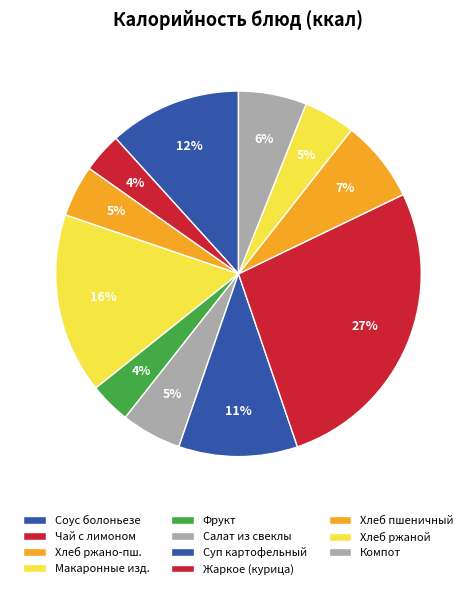

How many segments does this pie chart have?

11